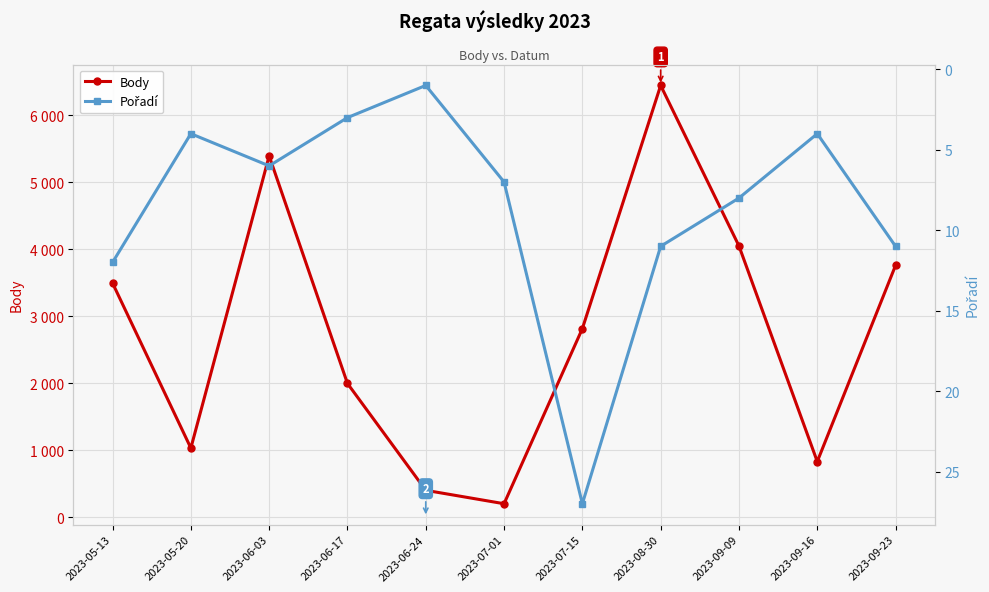

True or false: Pořadí and Body intersect in this chart.

False